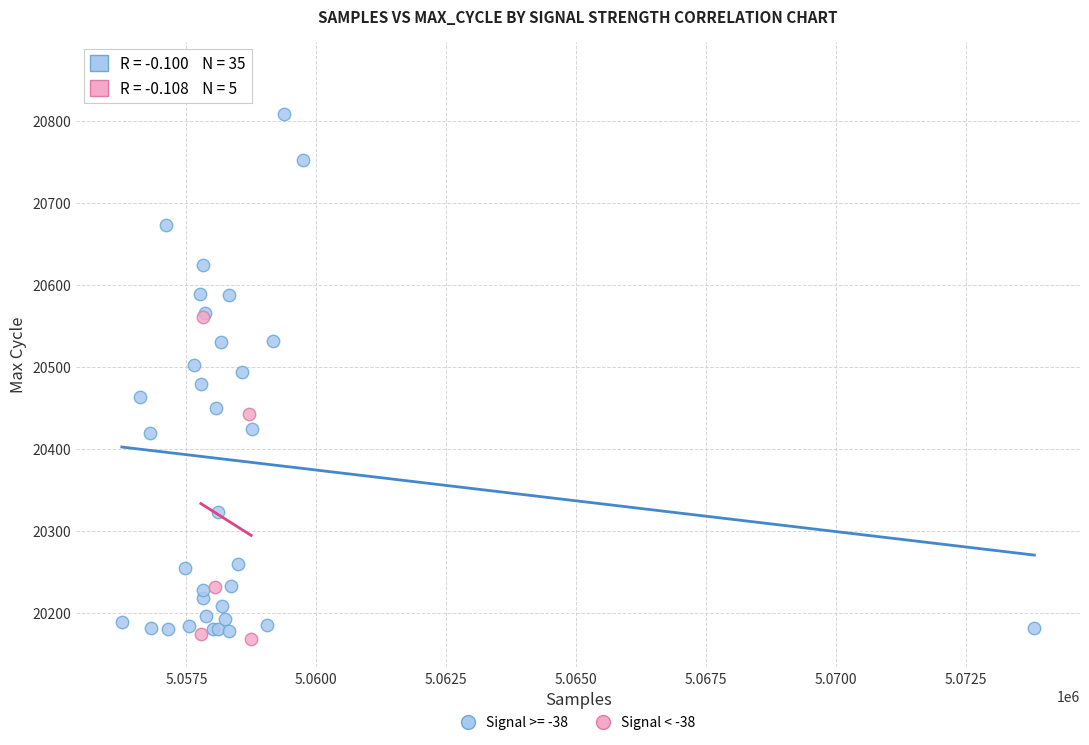

Which series has the largest Y range (max minus min)?

Signal >= -38